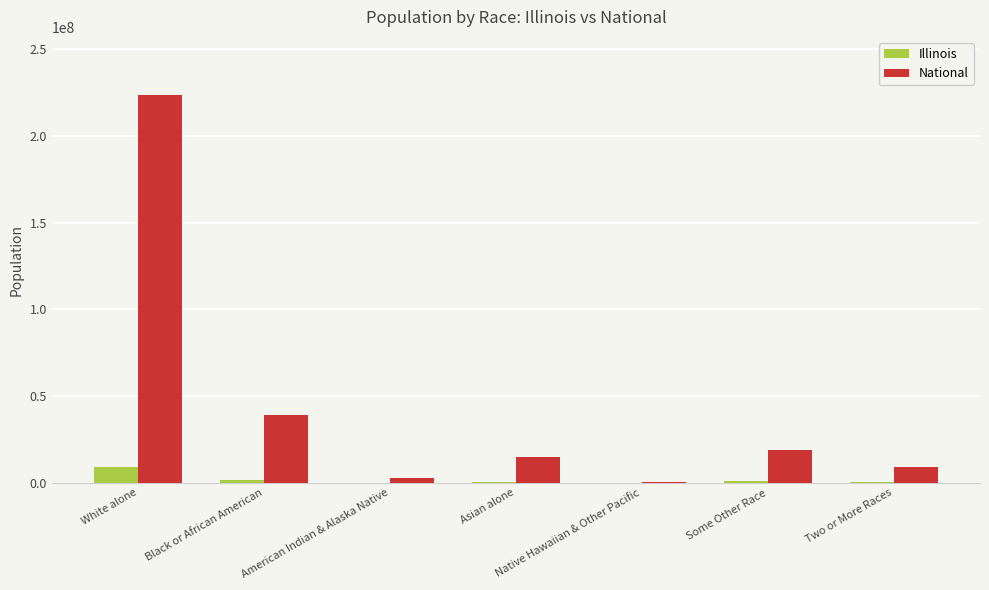

At which label does National reach its peak?

White alone